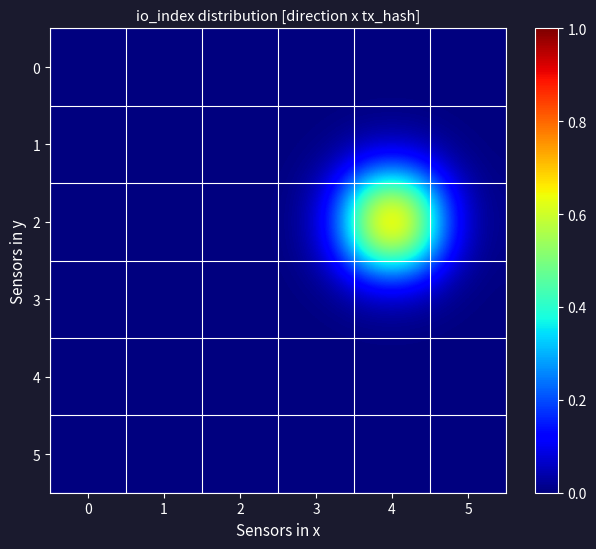

Rank the series by their maximum value, from lowest to highest.

0, 1, 3, 4, 5, 2